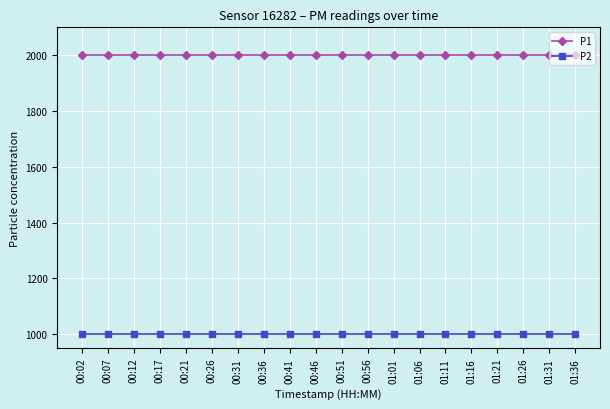

List the series in order of their peak value, lowest first.

P2, P1